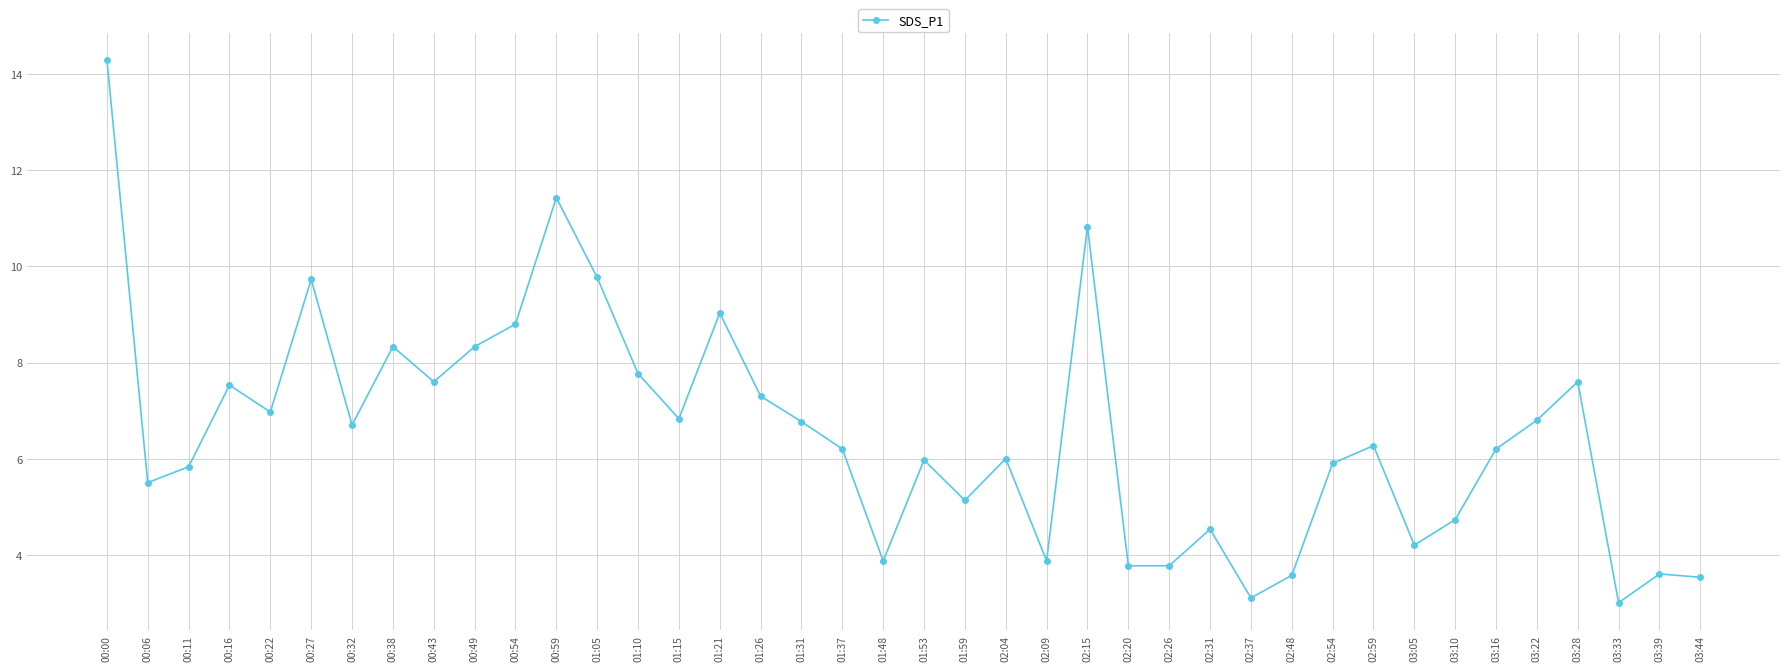

What is the maximum value shown in the chart?

14.3